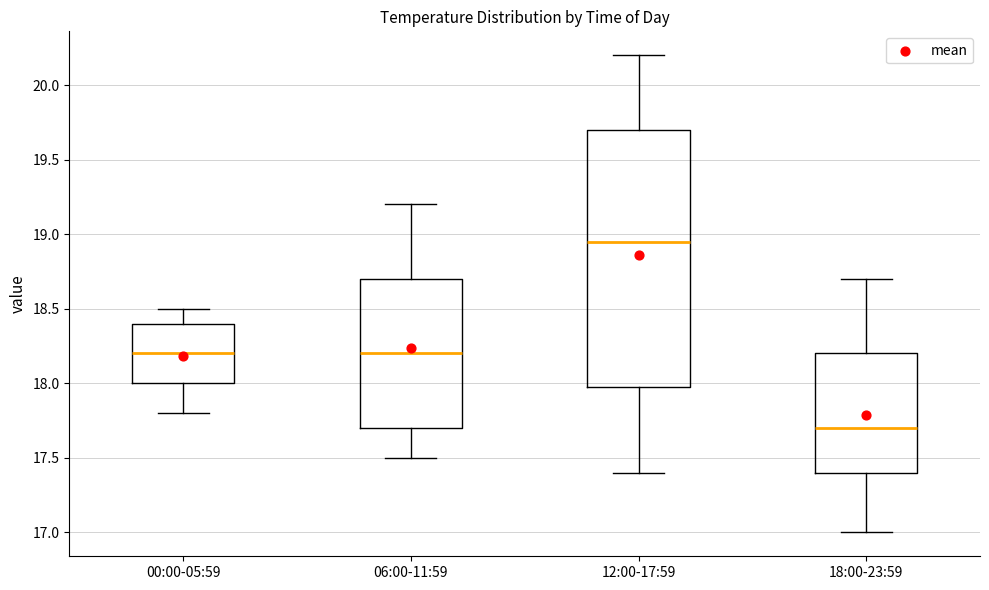

Reading left to right, transcribe this box plot: for each box, give where its median line is, the range the box spans, and where its two whiskers end, as read against the y-axis. The values are not printed on the chart, so give them approximately, as read against the axis.

00:00-05:59: median 18.20, box 18.00 to 18.40, whiskers 17.80 to 18.50
06:00-11:59: median 18.20, box 17.70 to 18.70, whiskers 17.50 to 19.20
12:00-17:59: median 18.95, box 18.00 to 19.70, whiskers 17.40 to 20.20
18:00-23:59: median 17.70, box 17.40 to 18.20, whiskers 17.00 to 18.70